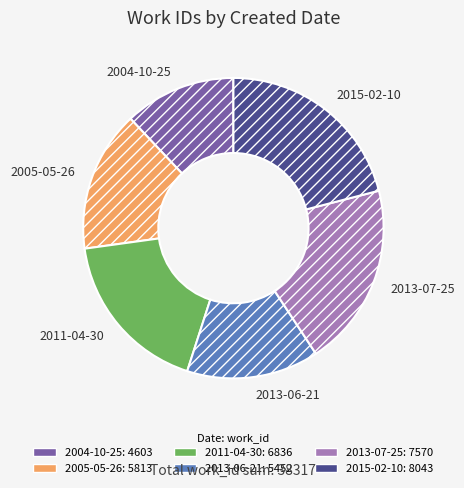

Rank the categories by value from highest to lowest.

2015-02-10, 2013-07-25, 2011-04-30, 2005-05-26, 2013-06-21, 2004-10-25